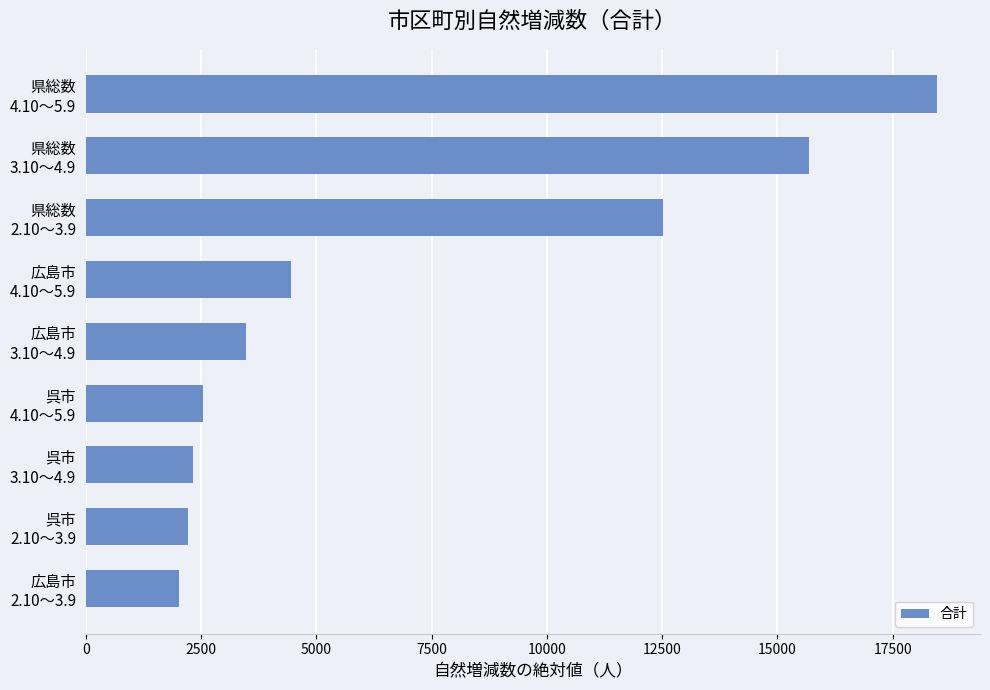

What is the smallest value displayed?

2028